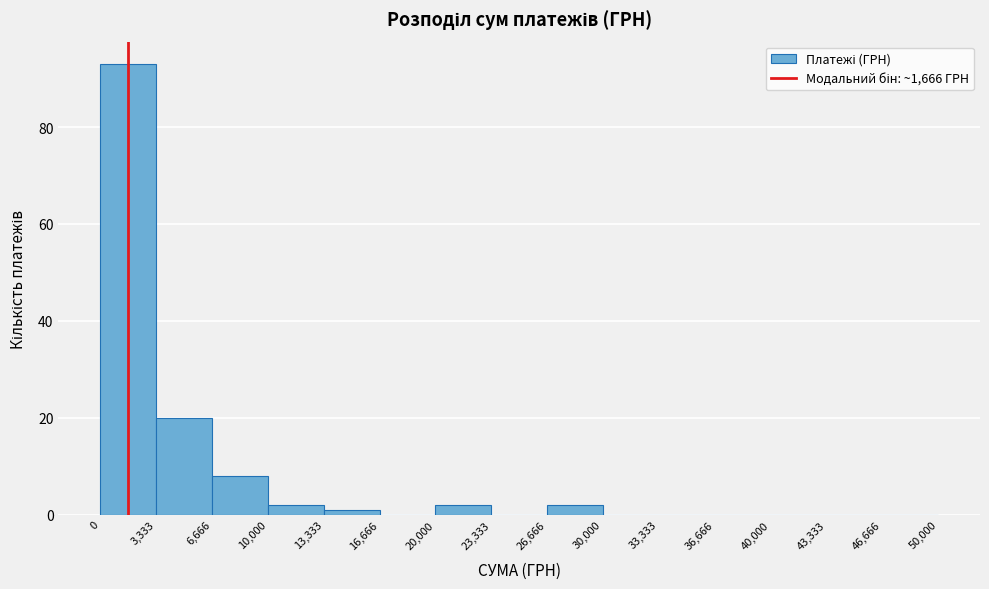

Which range on the x-axis has the tallest bar?

0 to 3,333